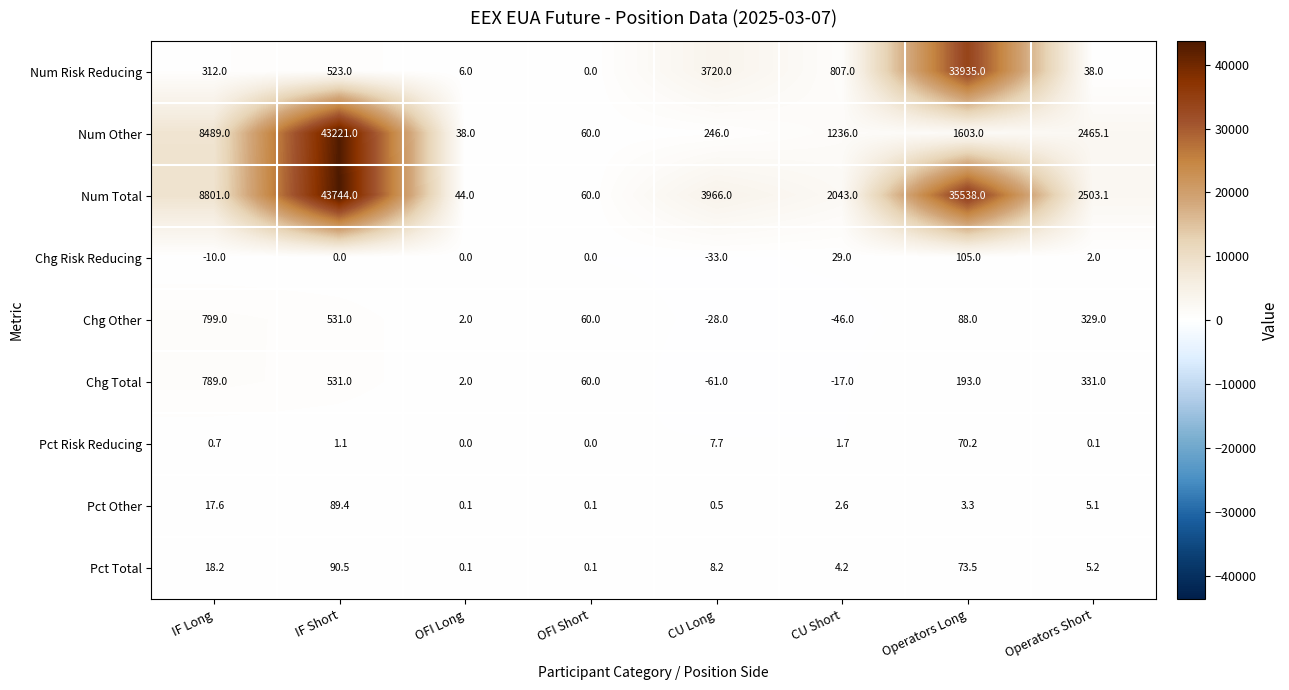

At which category does the chart reach its minimum across all series?

CU Long